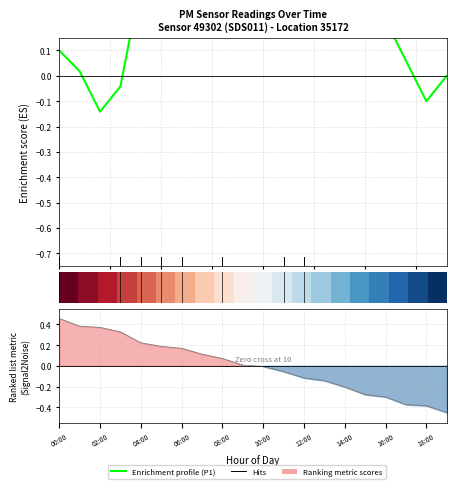

What is the value of the Enrichment profile point at the 9th from the left?

0.6